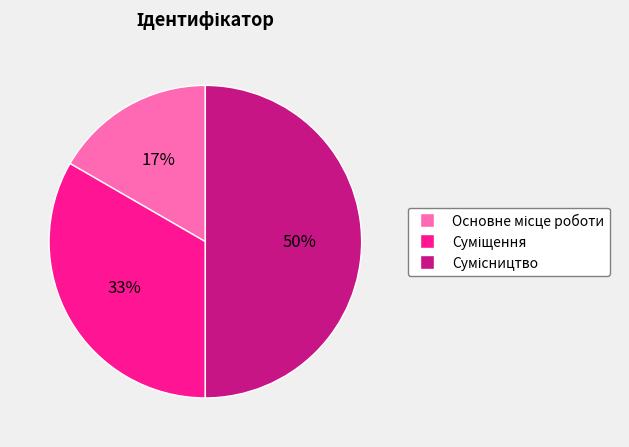

How many segments does this pie chart have?

3